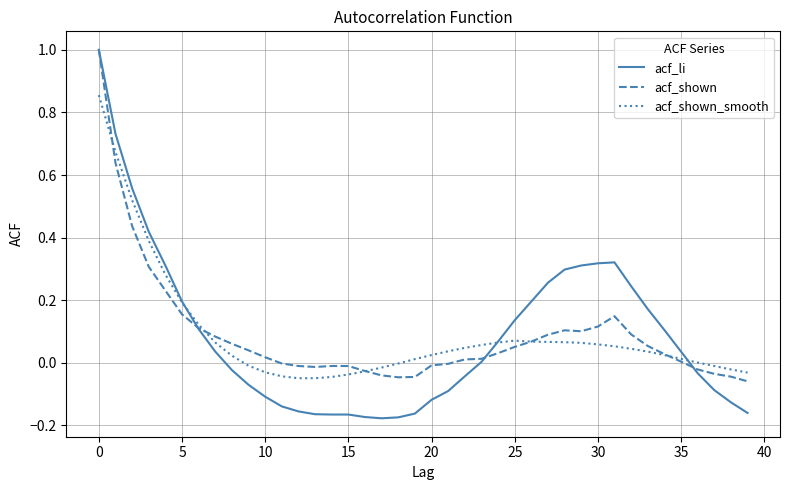

What is the highest value of the acf_li series?

1.0